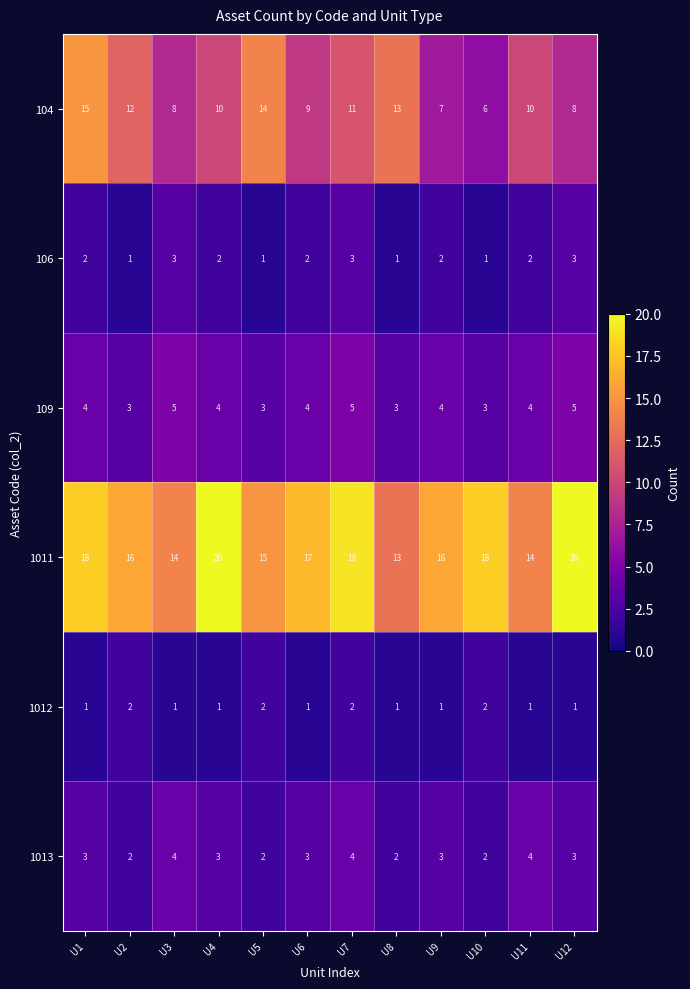

Between U6 and U10, which series saw the biggest shift?

104